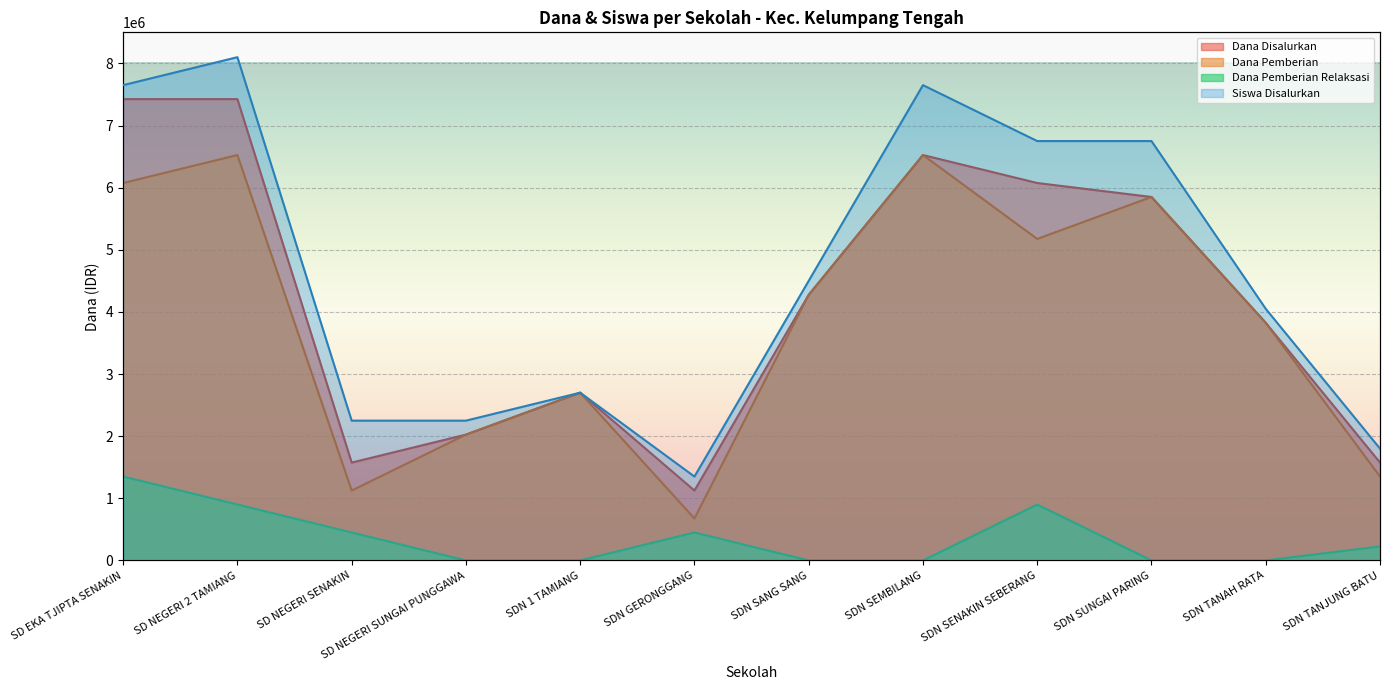

What are all the series names shown in the legend?

Dana Disalurkan, Dana Pemberian, Dana Pemberian Relaksasi, Siswa Disalurkan